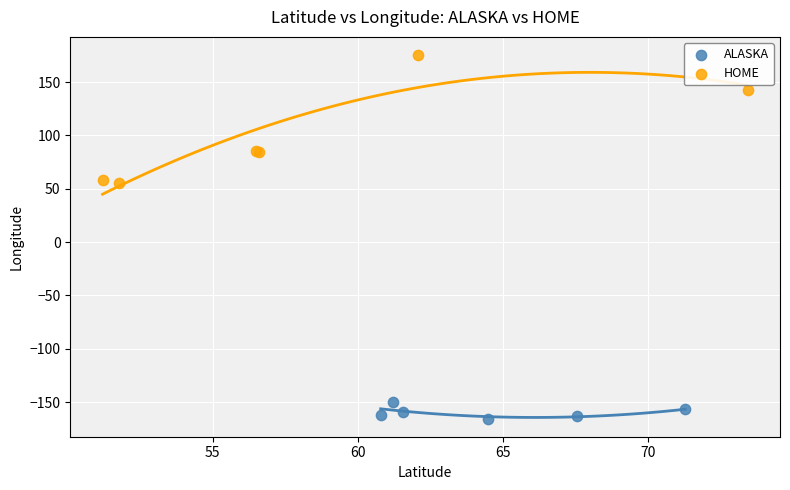

Which series contains the lowest Y value?

ALASKA